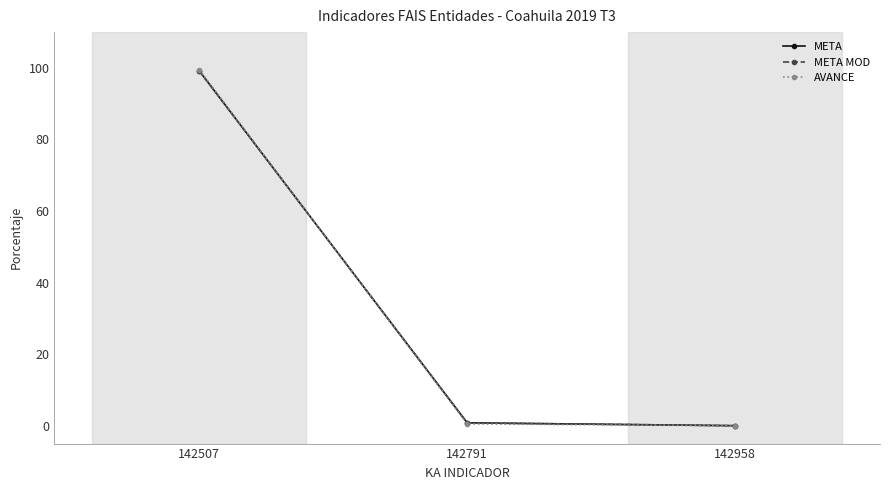

At 142791, list the series in order from largest to smallest.

META, META MOD, AVANCE